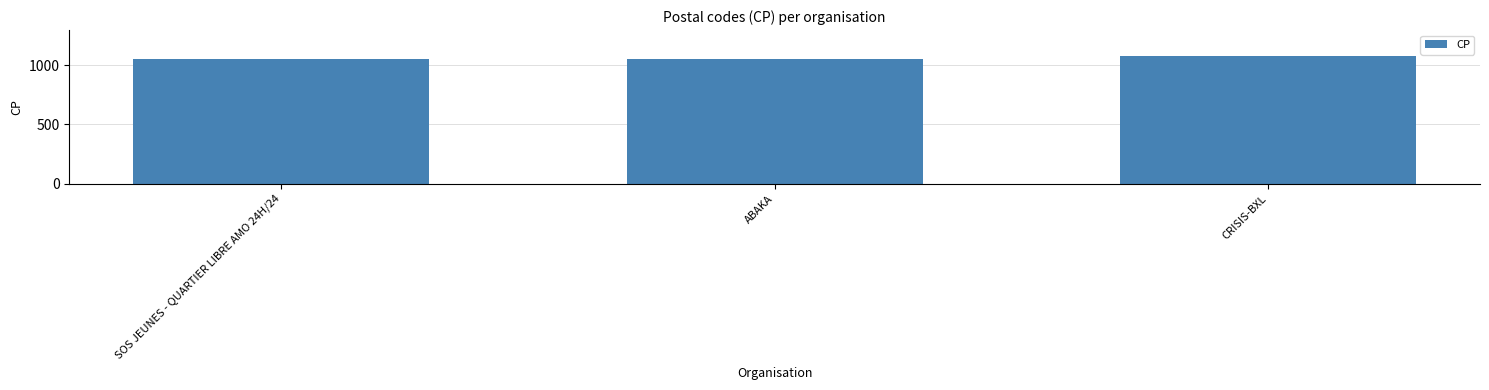

What value does the data have at CRISIS-BXL, to the nearest 5?

1080